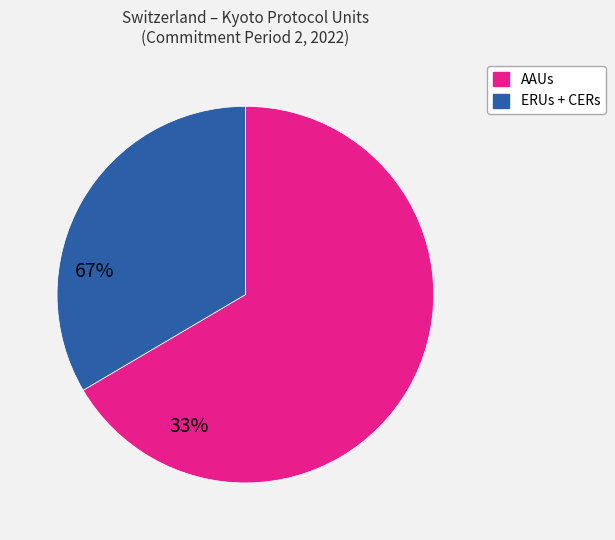

Does any single category account for the majority?

Yes